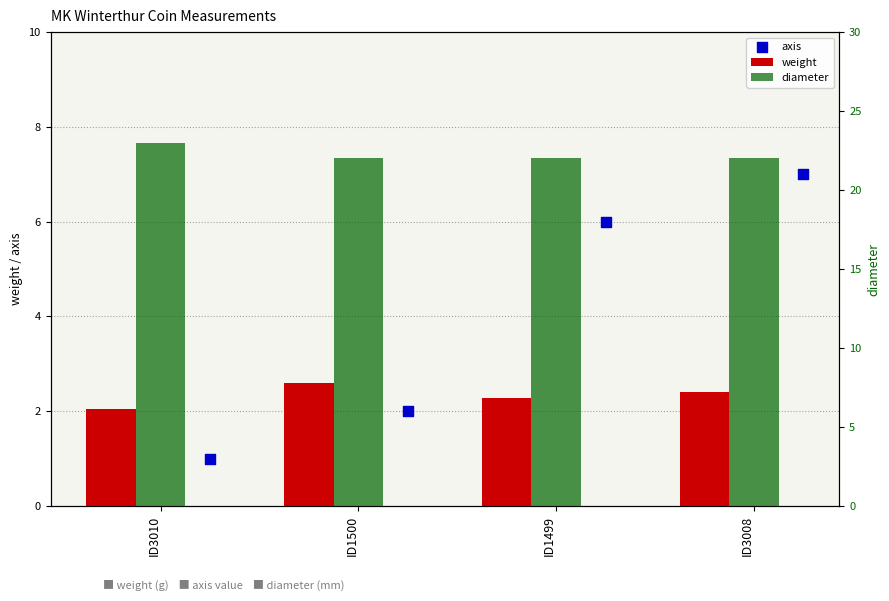

Which series contains the lowest Y value?

axis